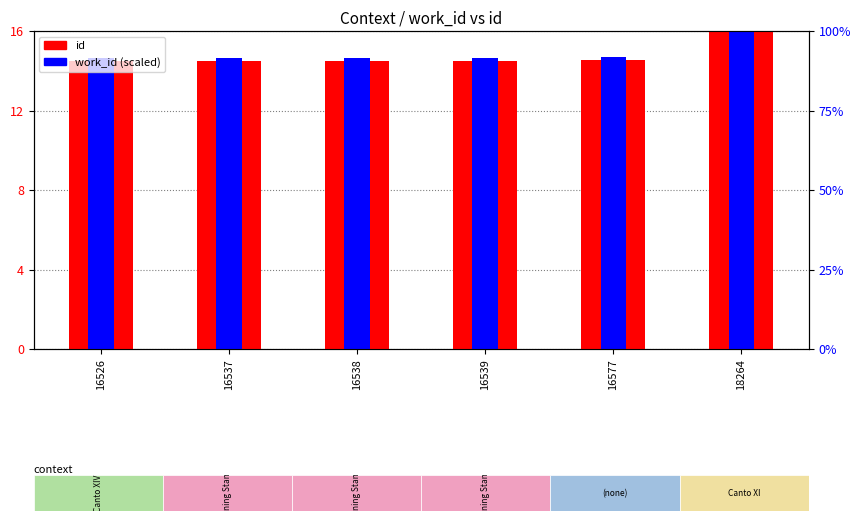

Reading left to right, list all the values displayed in this chart.

id: 16526=14.5	16537=14.5	16538=14.5	16539=14.5	16577=14.5	18264=16.0
work_id (scaled): 16526=14.6	16537=14.6	16538=14.6	16539=14.6	16577=14.7	18264=16.0